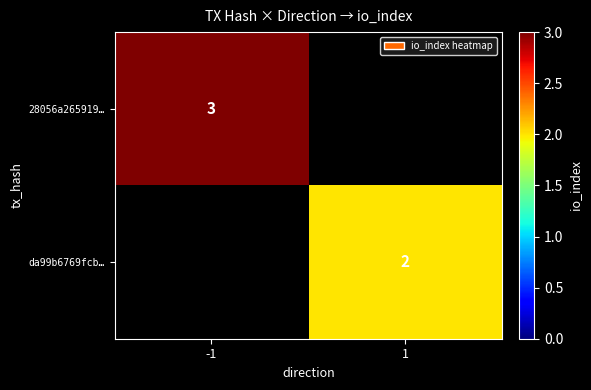

The da99b6769fcb… series shows 2 at 1. True or false?

True